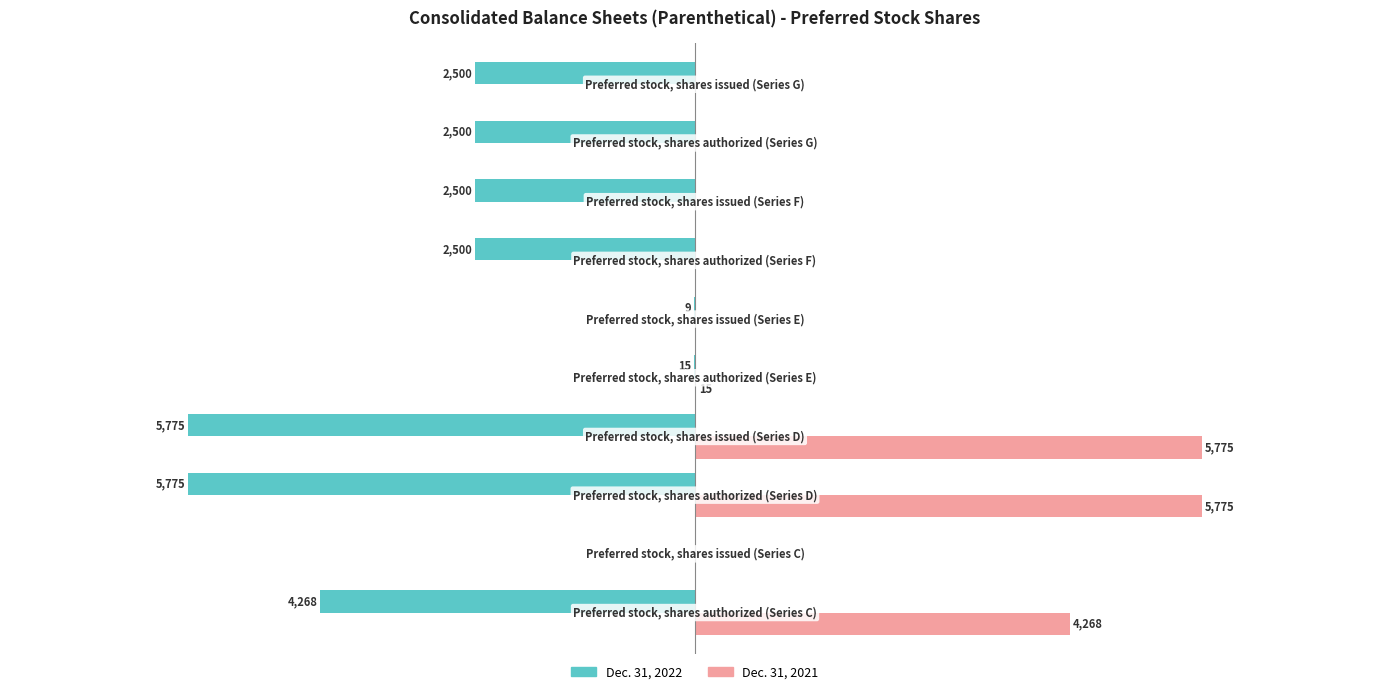

Which series has the largest total across all categories?

Dec. 31, 2021